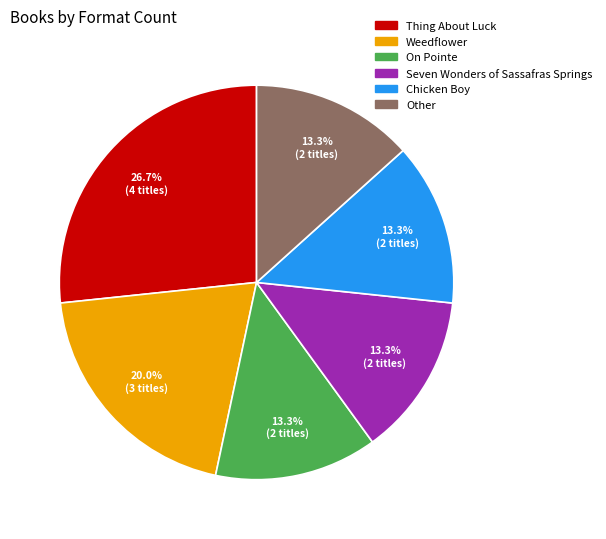

To the nearest percent, what portion does On Pointe represent?

13%